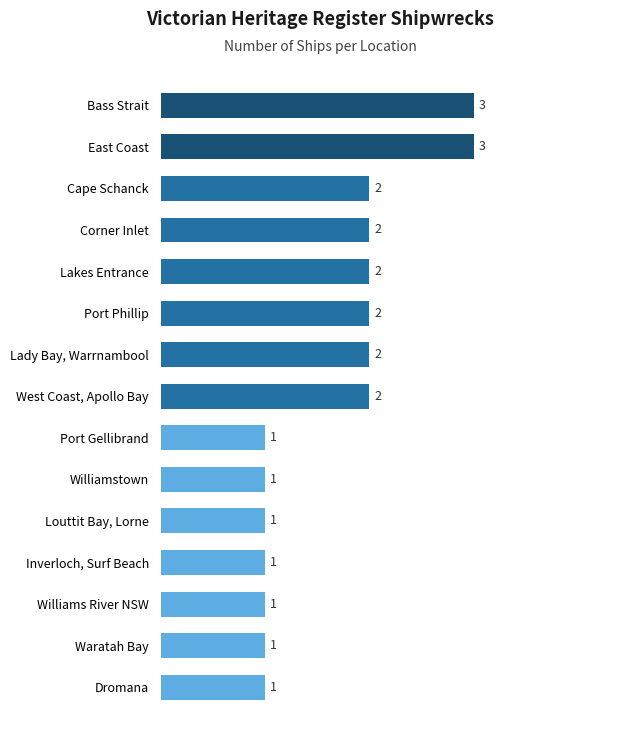

Count the values in the range 1 to 2.

13